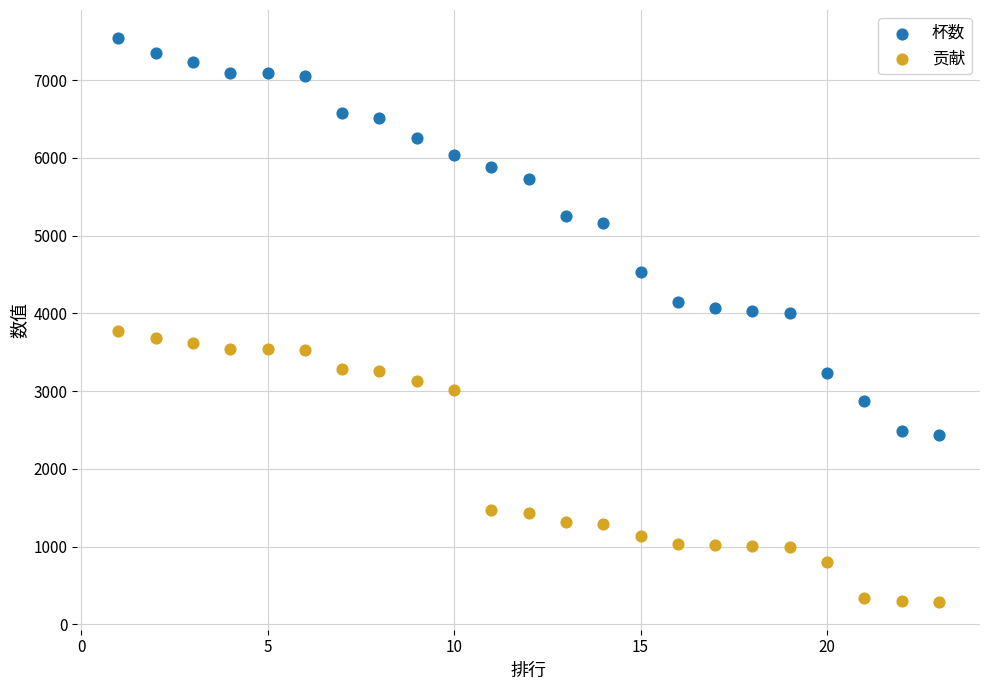

What are all the series names shown in the legend?

杯数, 贡献